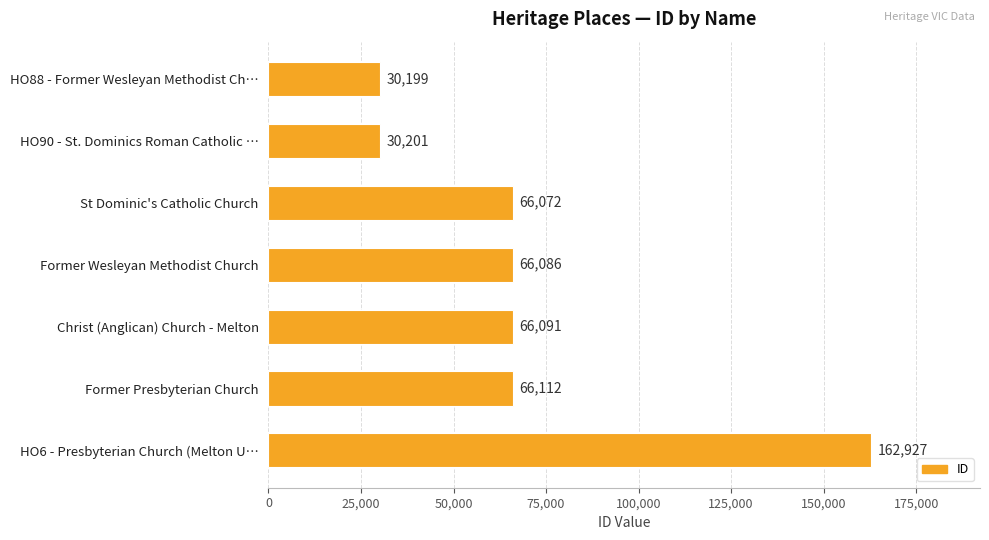

Are the bars horizontal?

Yes